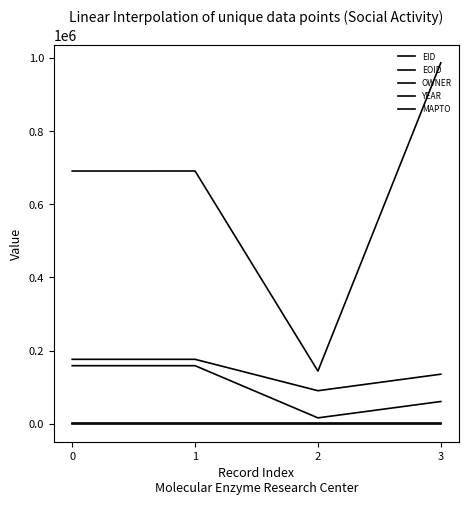

Which label corresponds to the largest value in the chart?

3